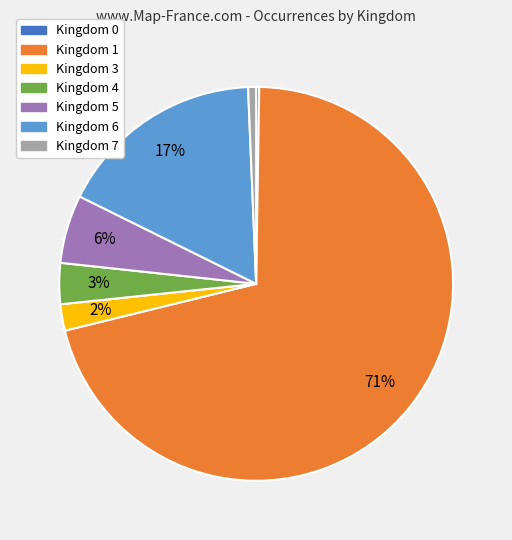

Is there any slice that represents more than half of the pie?

Yes